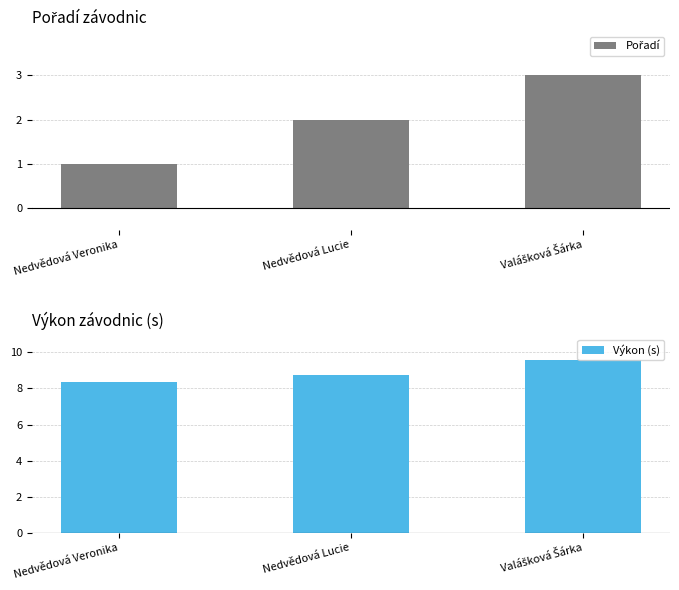

True or false: Výkon (s) has a value of 8.7 at Nedvědová Lucie.

True